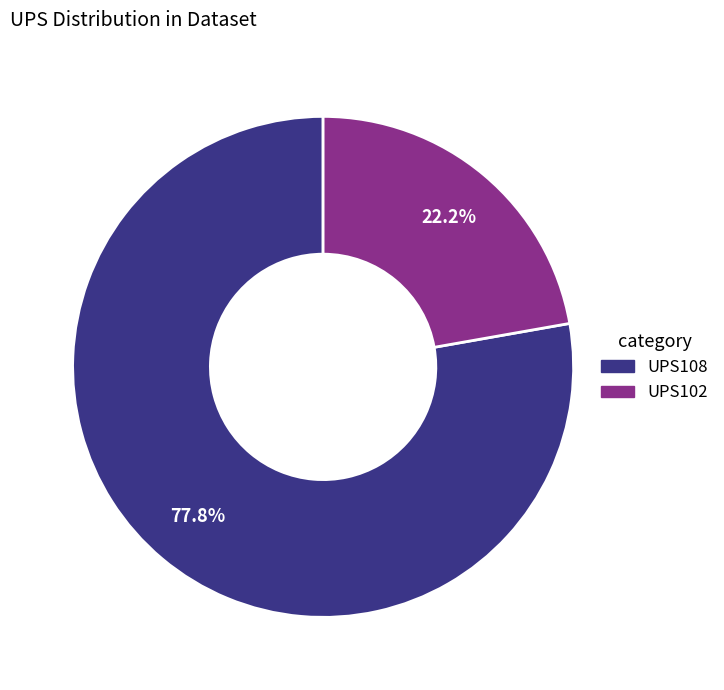

Which category has the smallest portion of the pie?

UPS102